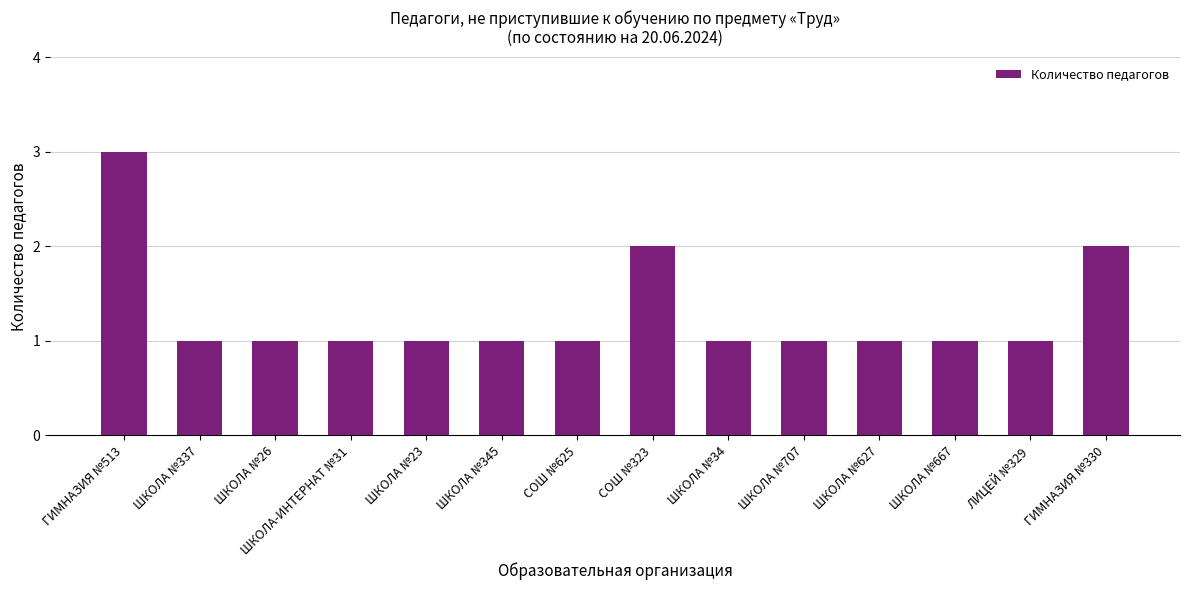

Which label corresponds to the largest value in the chart?

ГИМНАЗИЯ №513